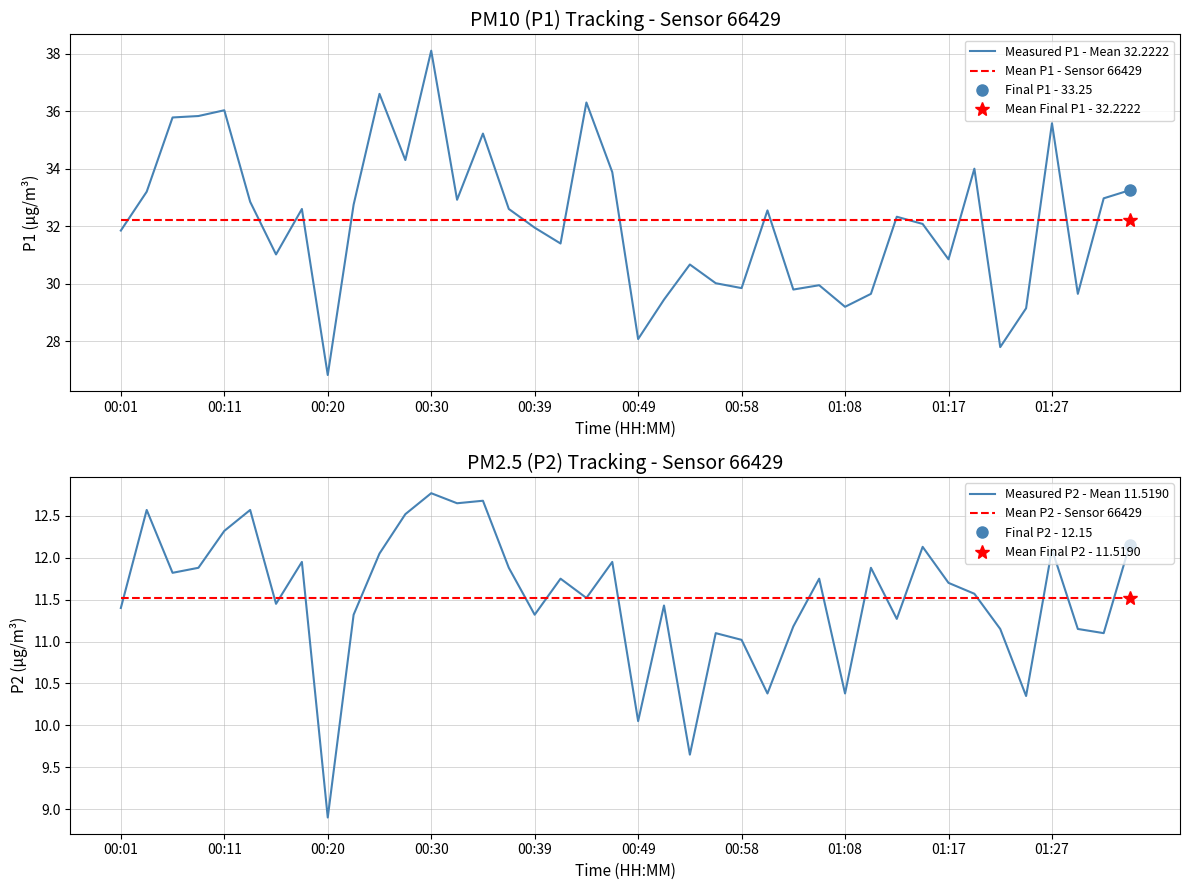

Where is Measured P2 - Mean 11.5190 nearest to the value 10?

00:49